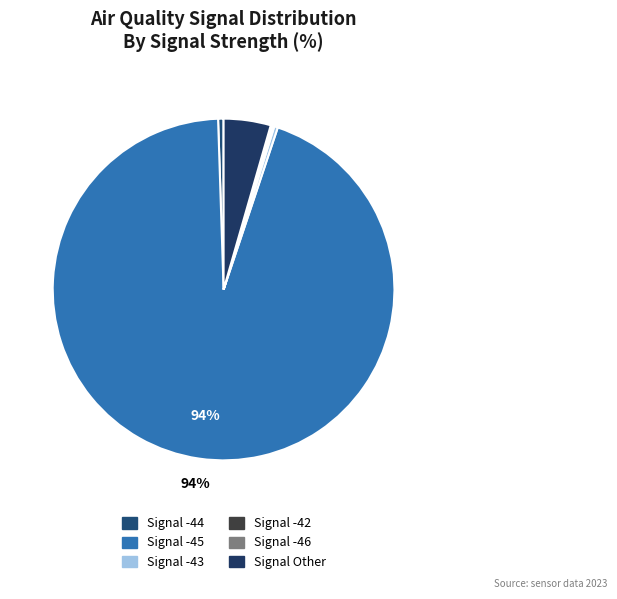

Does any single category account for the majority?

Yes